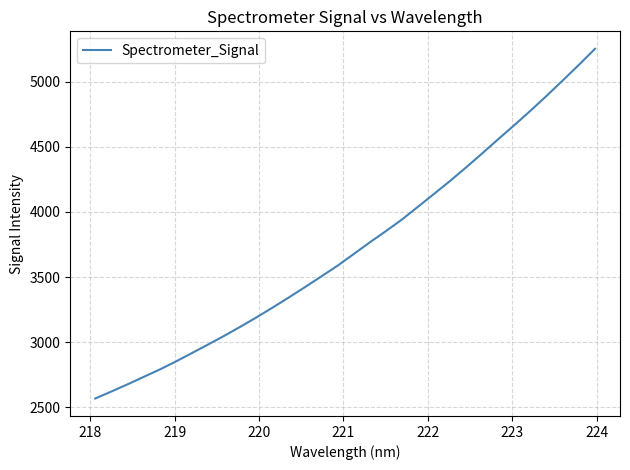

What is the maximum value shown in the chart?

5251.3